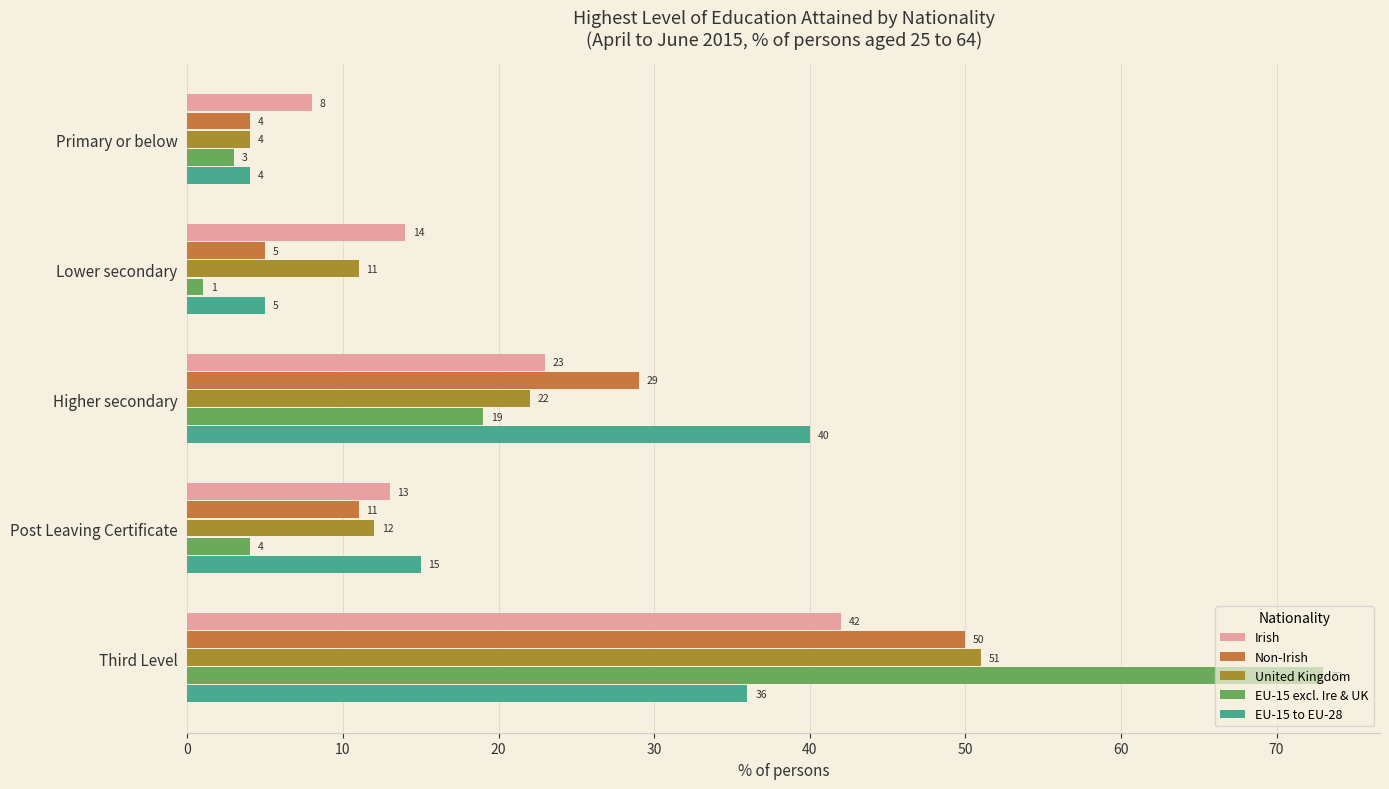

Where is Non-Irish nearest to the value 27?

Higher secondary